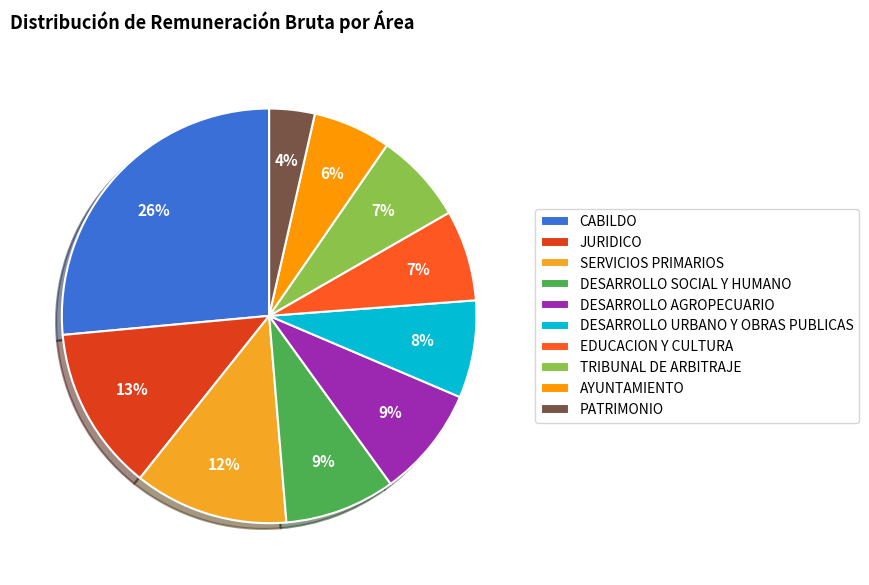

Which category has the biggest portion of the pie?

CABILDO